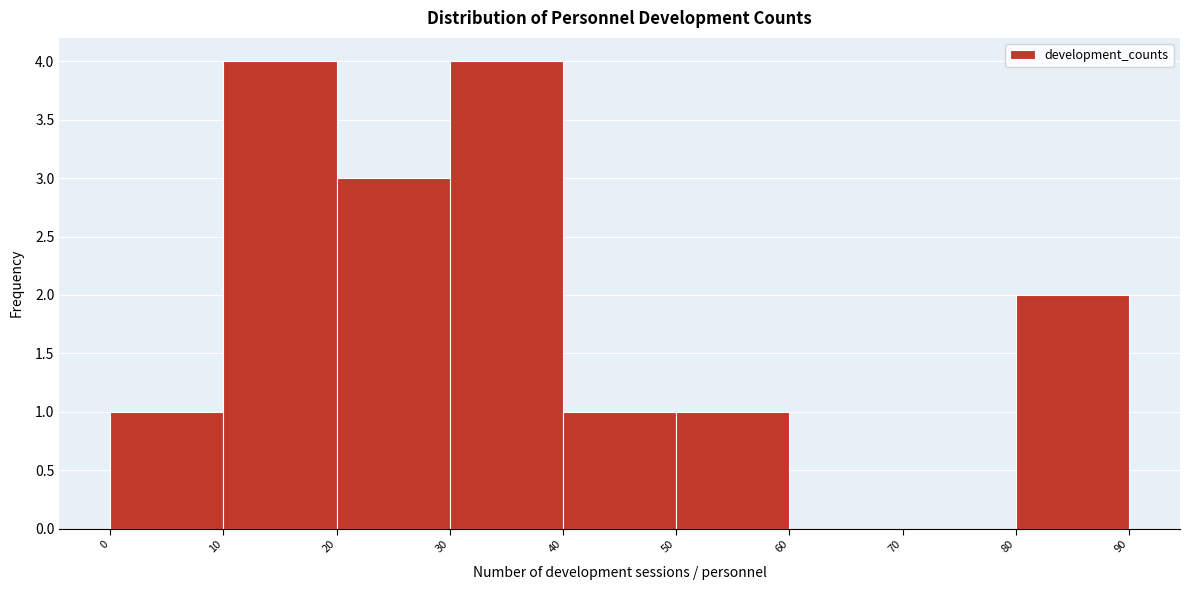

Reading left to right, list every bar in this chart as the range it spans on the x-axis followed by its height. The values are not printed on the chart, so give them approximately, as read against the axis.

0 to 10: 1
10 to 20: 4
20 to 30: 3
30 to 40: 4
40 to 50: 1
50 to 60: 1
60 to 70: 0
70 to 80: 0
80 to 90: 2